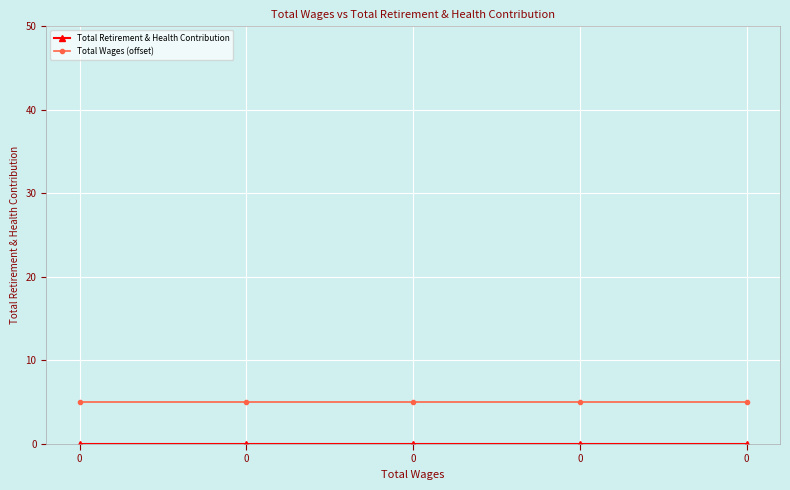

Reading right to left, list all the values displayed in this chart.

Total Retirement & Health Contribution: 0=0	0=0	0=0	0=0	0=0
Total Wages (offset): 0=5	0=5	0=5	0=5	0=5